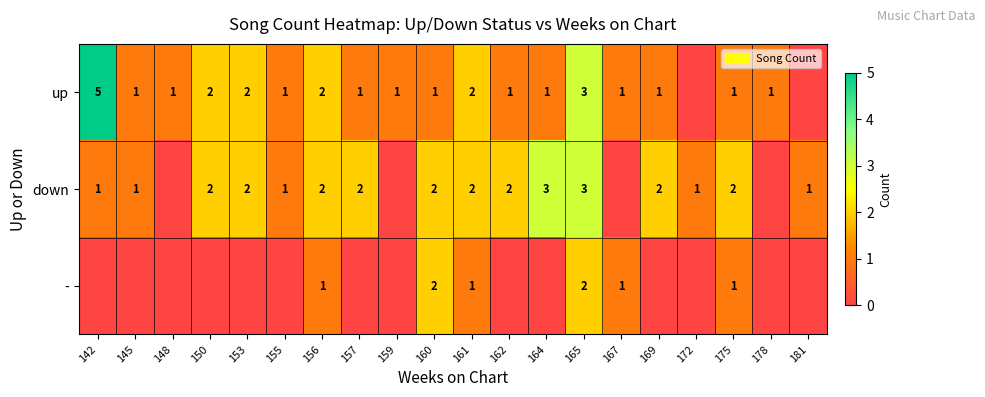

What is the total value across all series at 165?

8